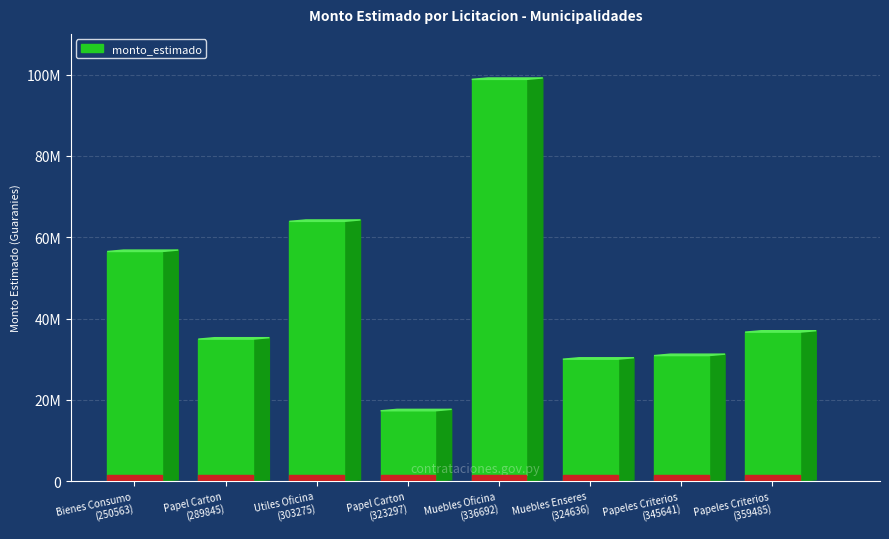

What is the greatest value displayed?

98807500